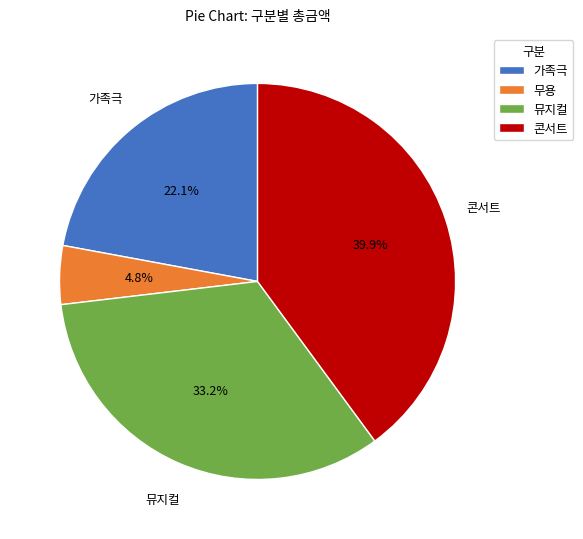

Which category has the biggest portion of the pie?

콘서트